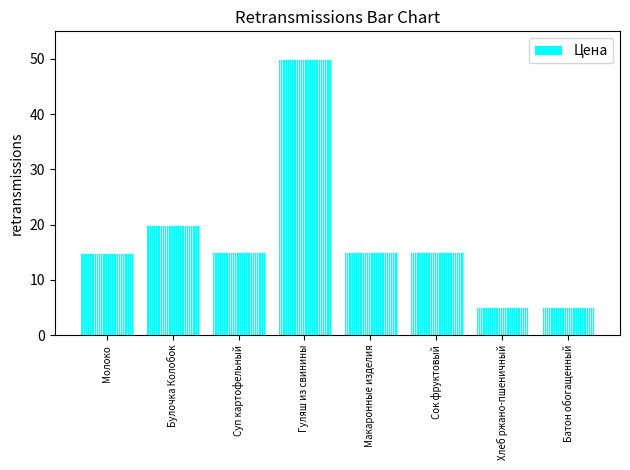

Approximately how many times larger is the value at Суп картофельный compared to Хлеб ржано-пшеничный?

3.0